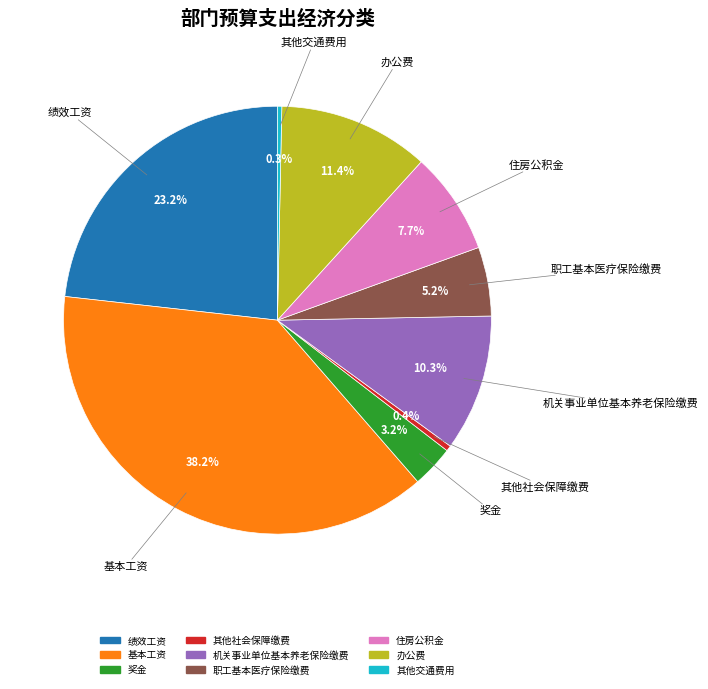

Combined, what portion of the pie is 绩效工资 and 其他社会保障缴费?

23.6%